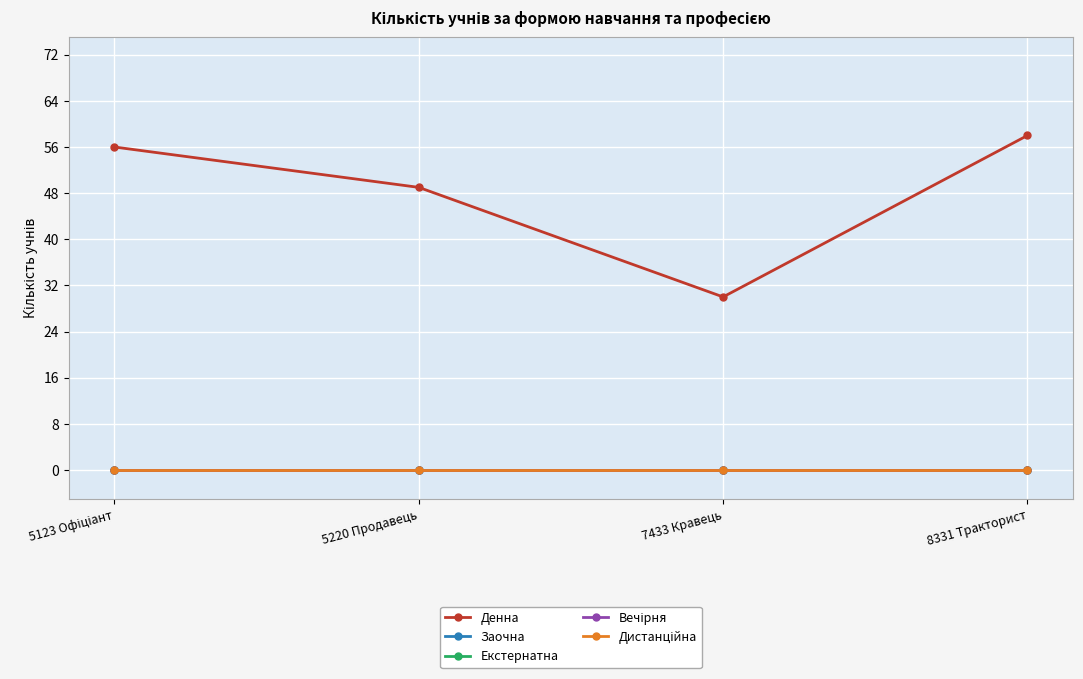

Which series has the largest total across all categories?

Денна